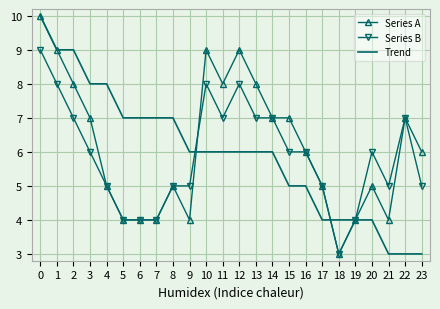

Is it true that Trend equals 9 at 1?

True